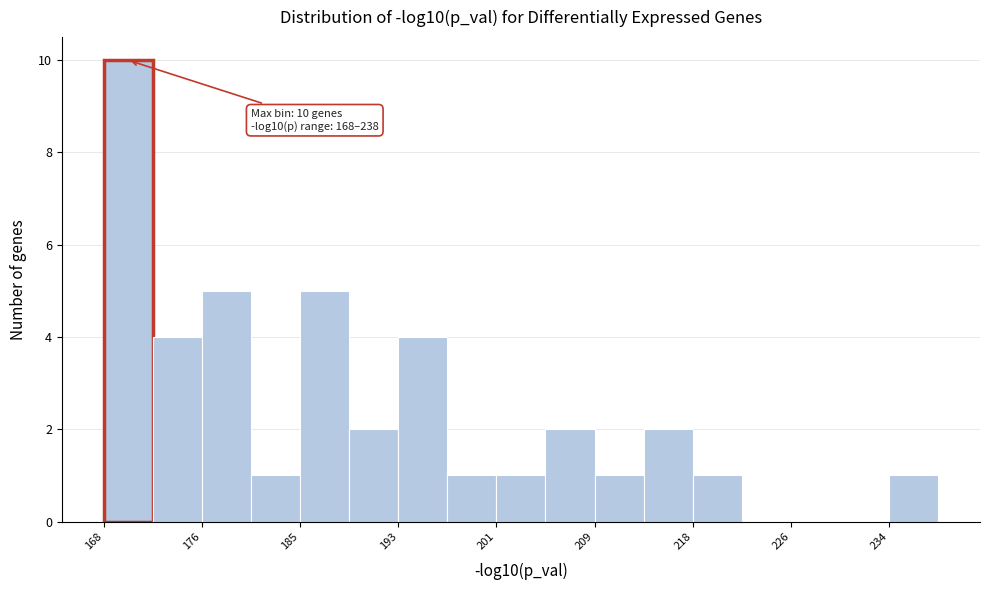

Which range on the x-axis has the tallest bar?

168 to 172